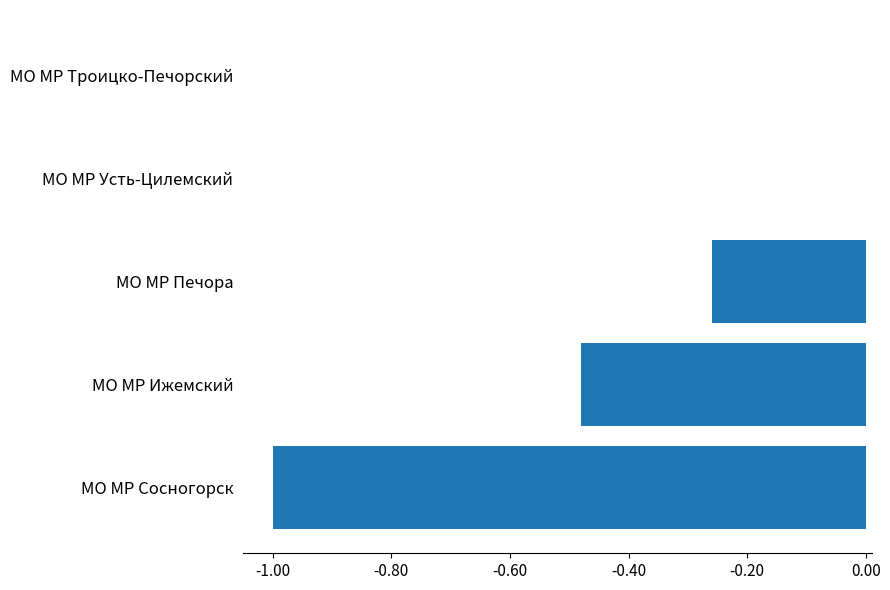

Between МО МР Троицко-Печорский and МО МР Печора, which is larger?

МО МР Троицко-Печорский